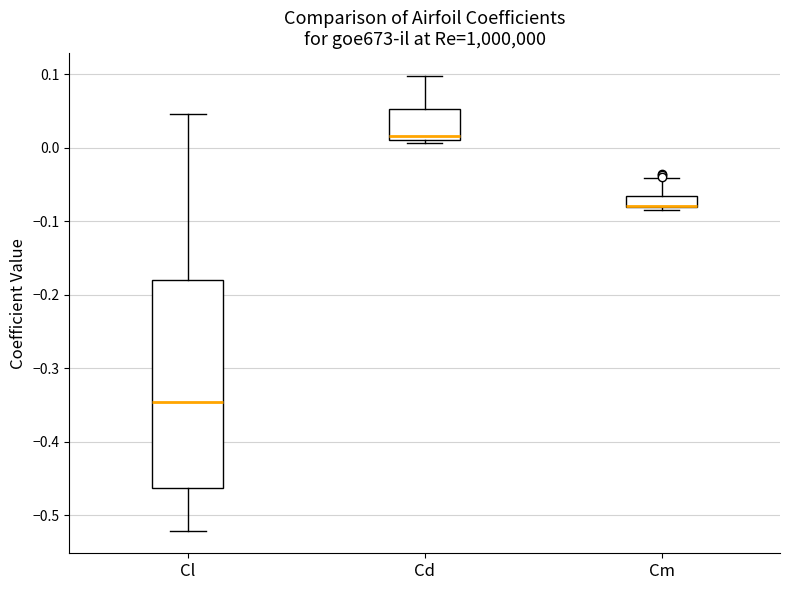

Reading left to right, transcribe this box plot: for each box, give where its median line is, the range the box spans, and where its two whiskers end, as read against the y-axis. The values are not printed on the chart, so give them approximately, as read against the axis.

Cl: median -0.35, box -0.46 to -0.18, whiskers -0.52 to 0.05
Cd: median 0.02, box 0.01 to 0.05, whiskers 0.01 (just below the box's lower edge) to 0.10
Cm: median -0.08 (drawn on the box's lower edge), box -0.08 to -0.06, whiskers -0.08 (just below the box's lower edge) to -0.04